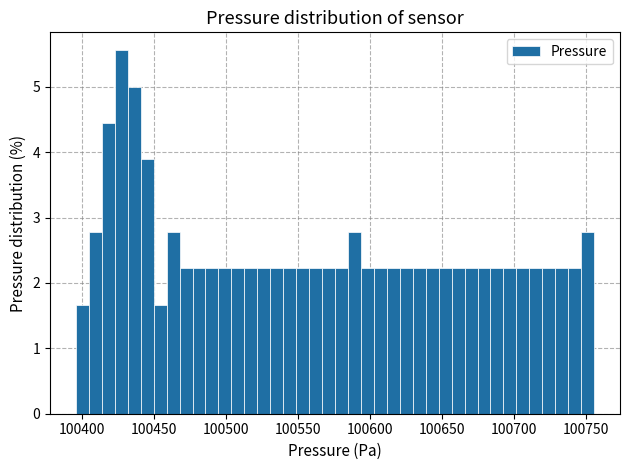

Read against the x-axis, roughly where is the centre of the tallest bar?

100425